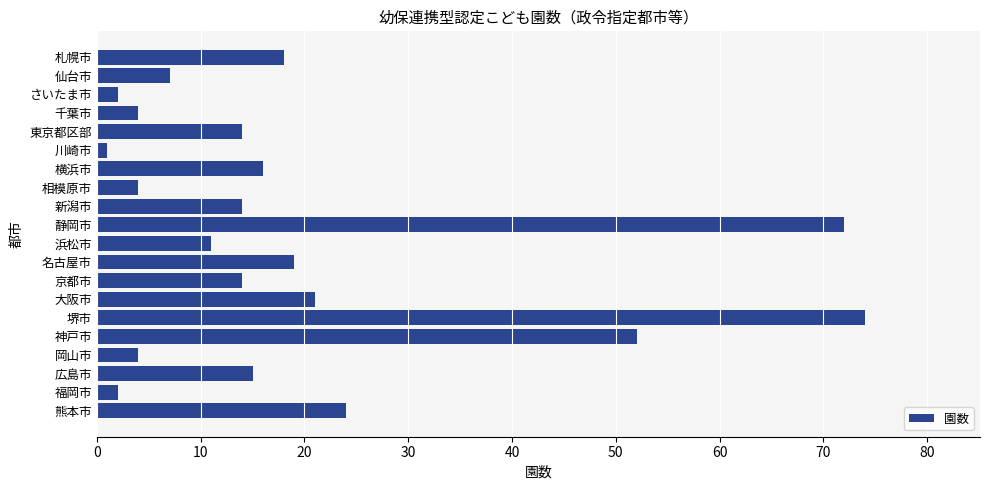

Are the bars horizontal?

Yes